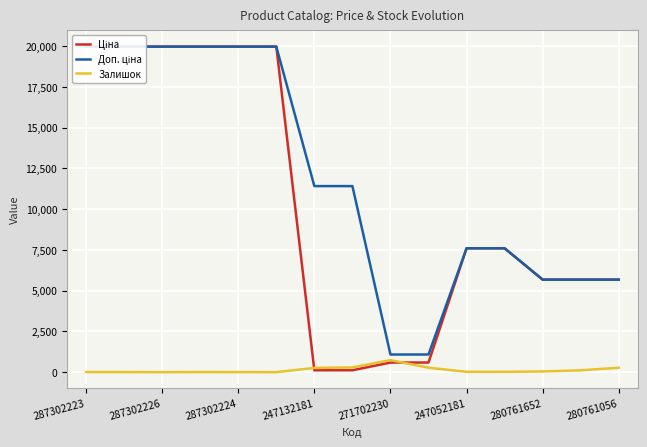

What is the highest value of the Залишок series?

736